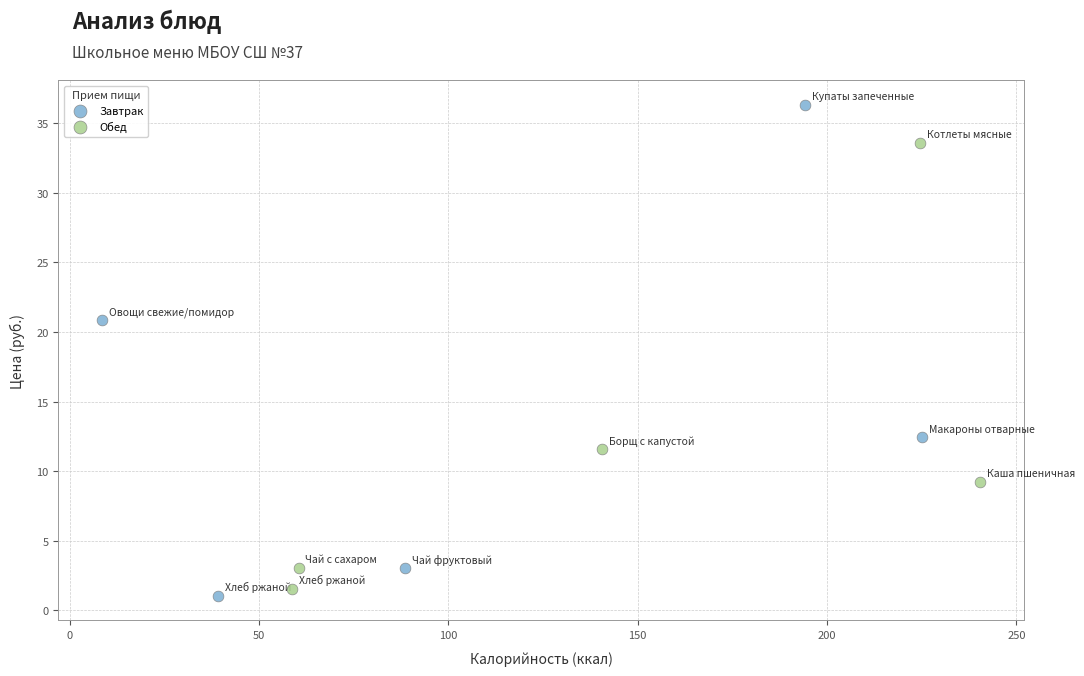

Which series has the widest spread of Y values?

Завтрак